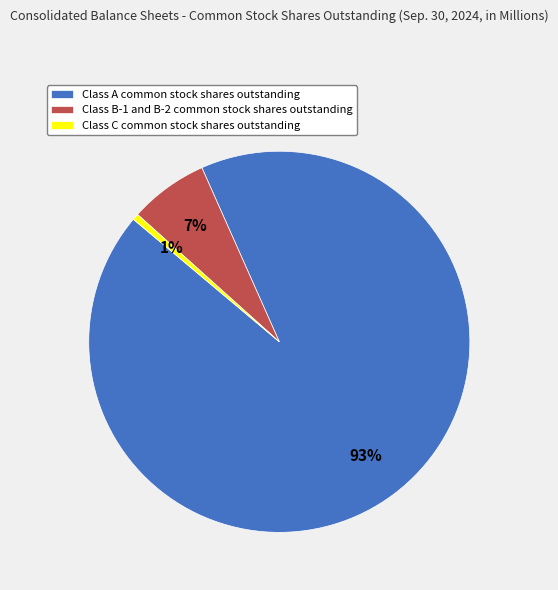

Between Class A common stock shares outstanding and Class C common stock shares outstanding, which is larger?

Class A common stock shares outstanding